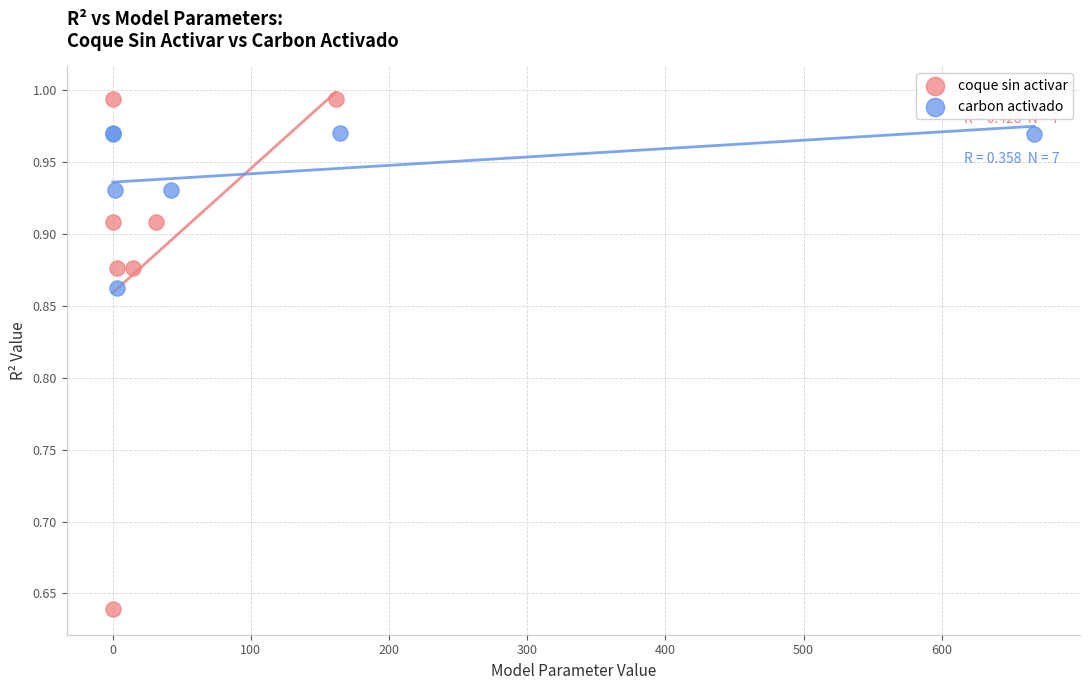

Which series reaches the maximum Y coordinate?

coque sin activar